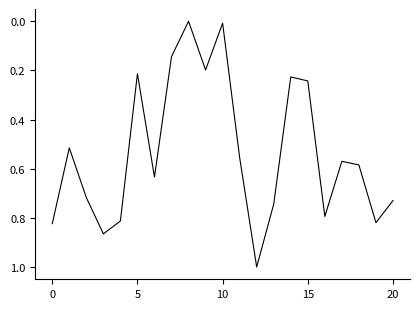

What is the maximum value shown in the chart?

1.0